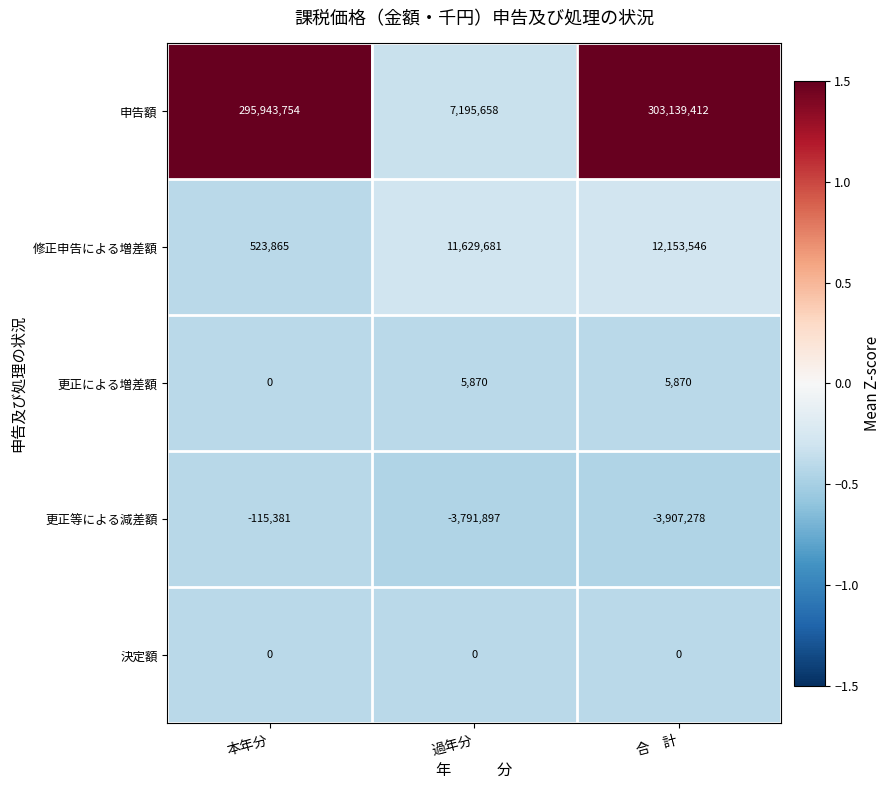

Between 過年分 and 合　計, which series saw the biggest shift?

申告額